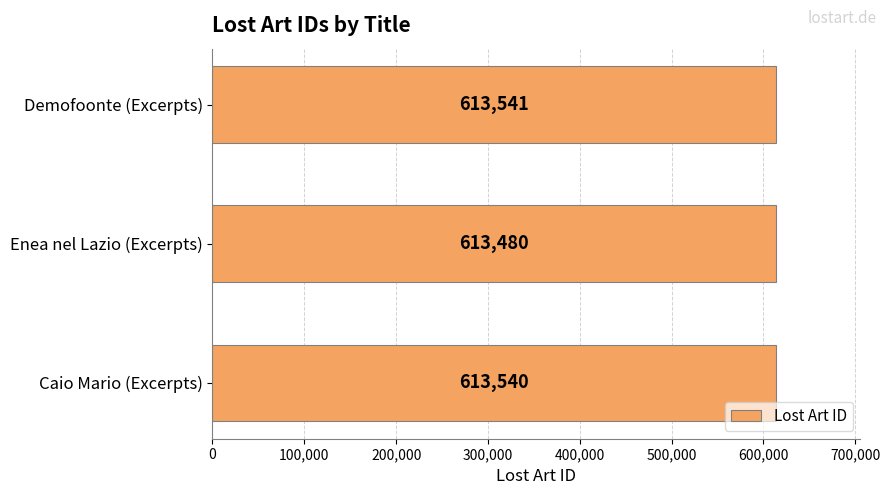

What is the average value?

613520